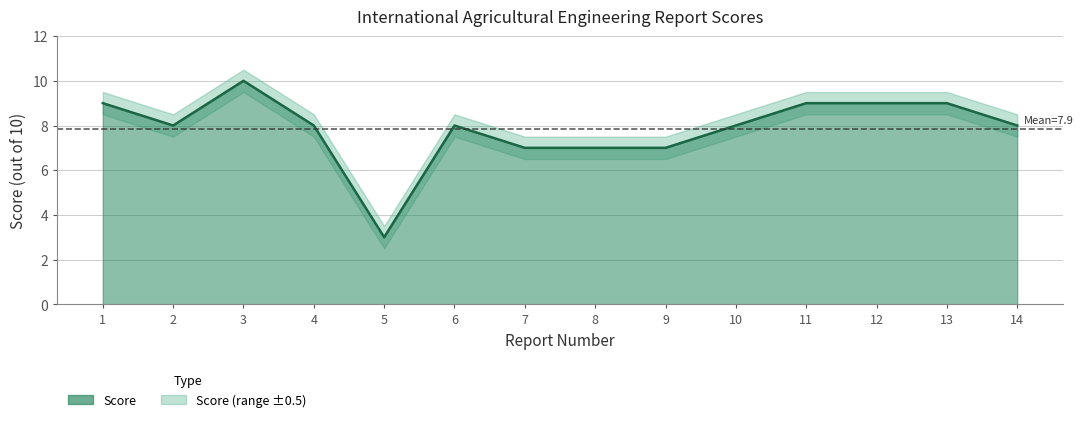

At which label is the value closest to 6?

7